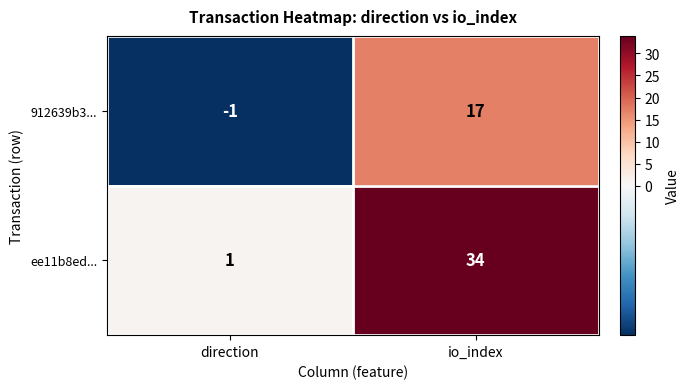

Which series has the widest spread of values?

ee11b8ed...